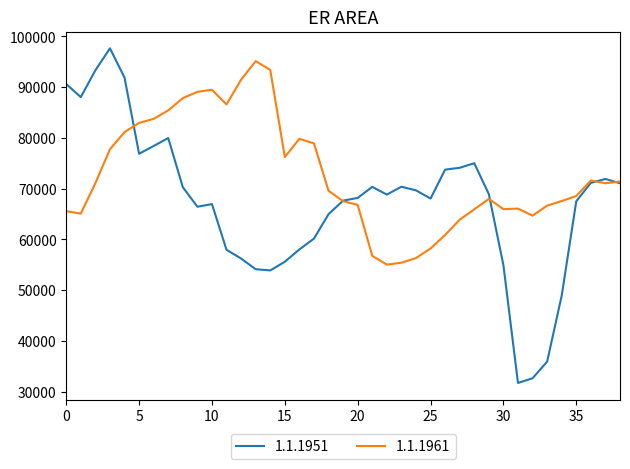

True or false: 1.1.1951 has more than 2 interior local peaks.

True